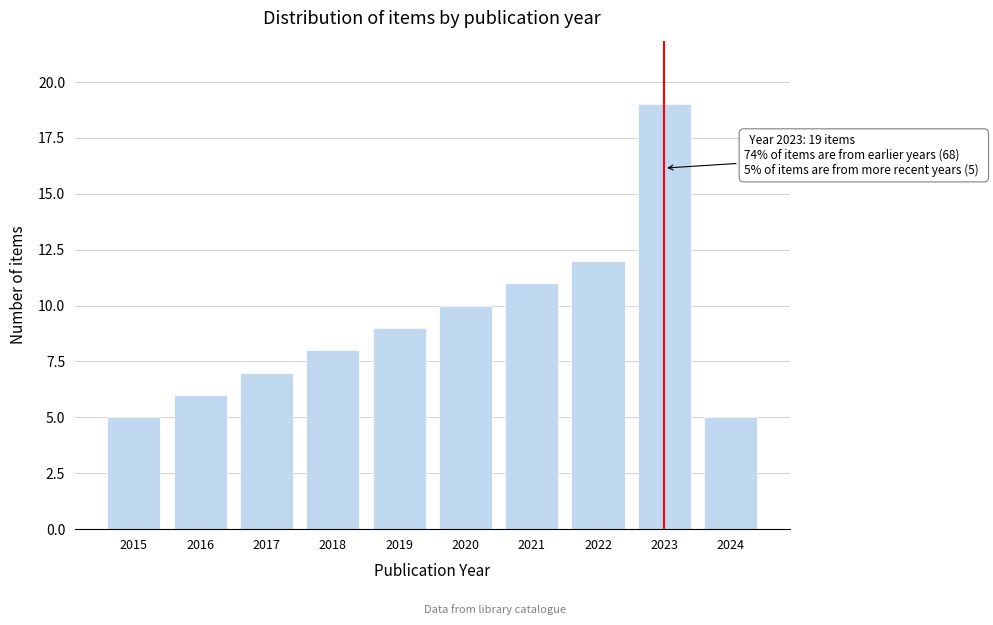

Reading left to right, extract all data points from this chart.

5	6	7	8	9	10	11	12	19	5